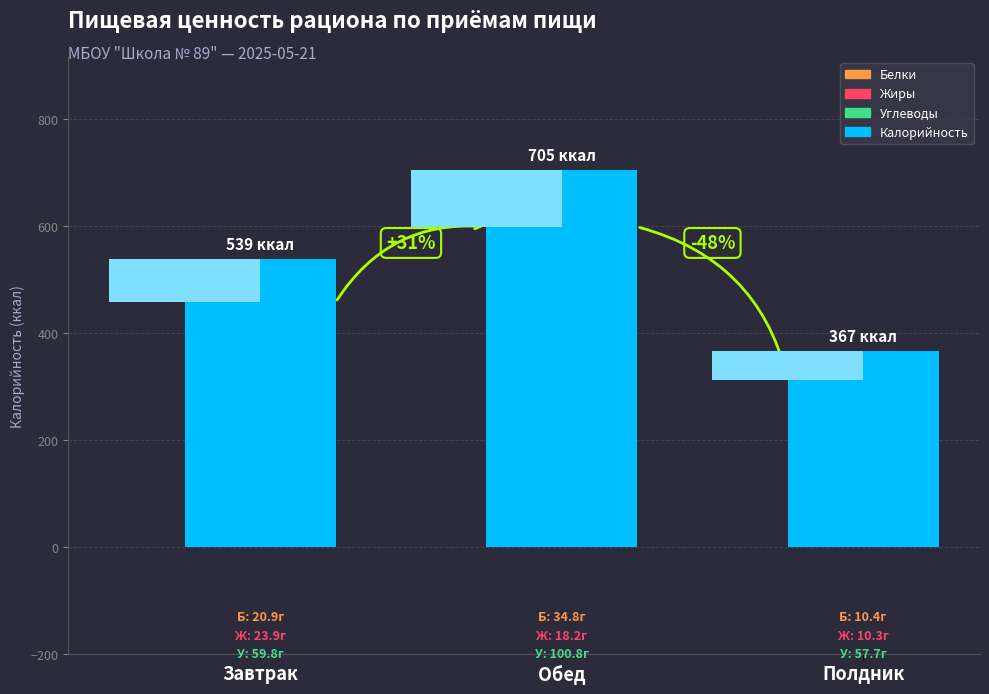

What is the difference between the maximum and minimum values?

338